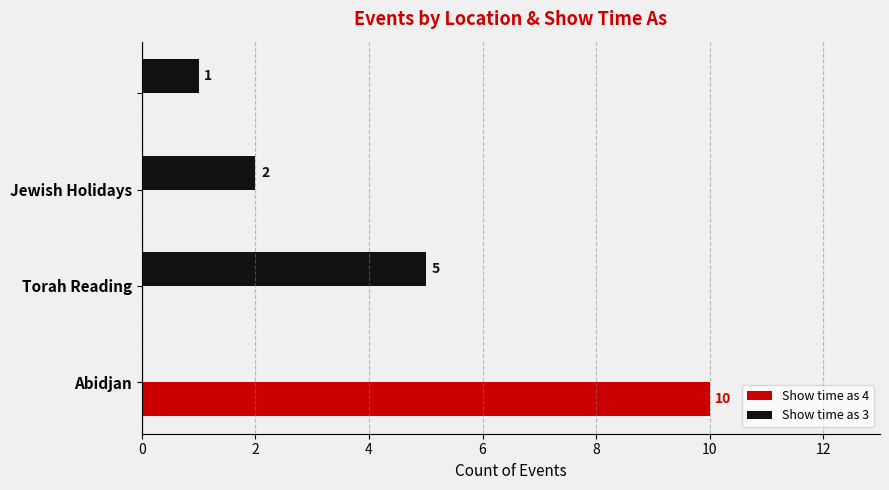

Which series has the largest total across all categories?

Show time as 4